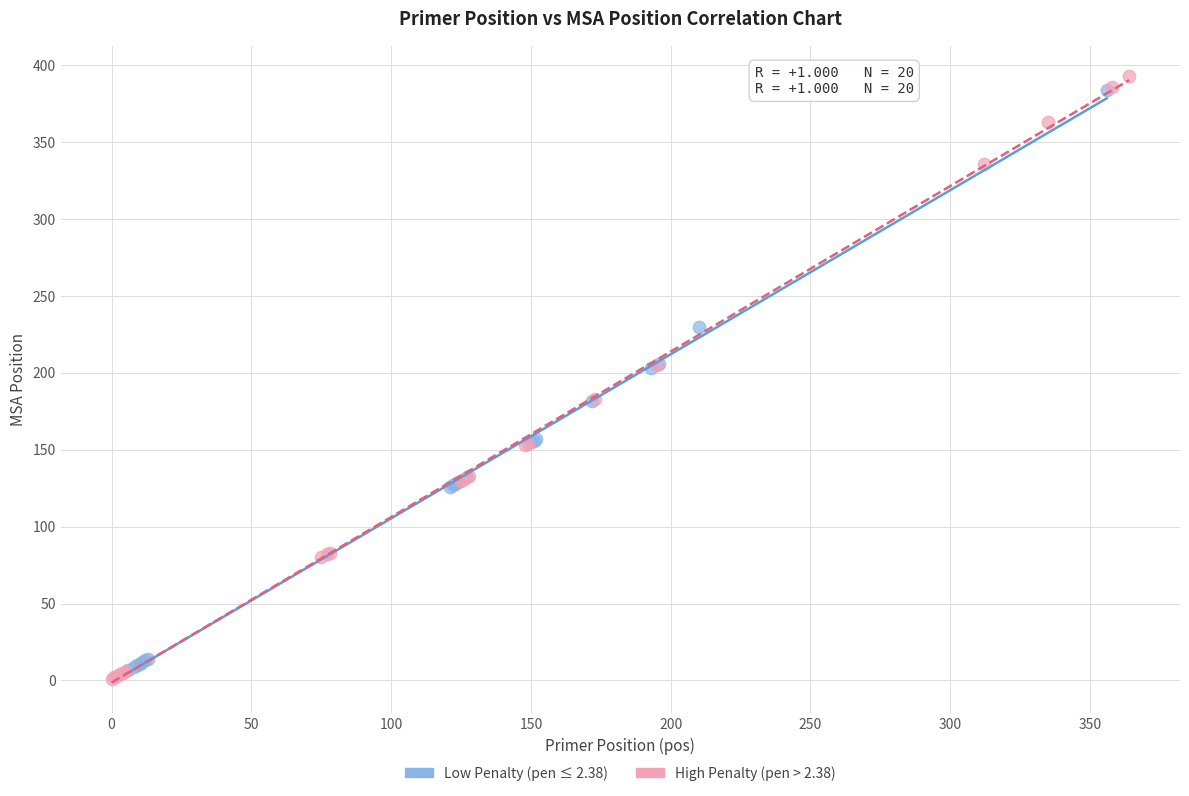

Which series contains the lowest Y value?

High Penalty (pen > 2.38)